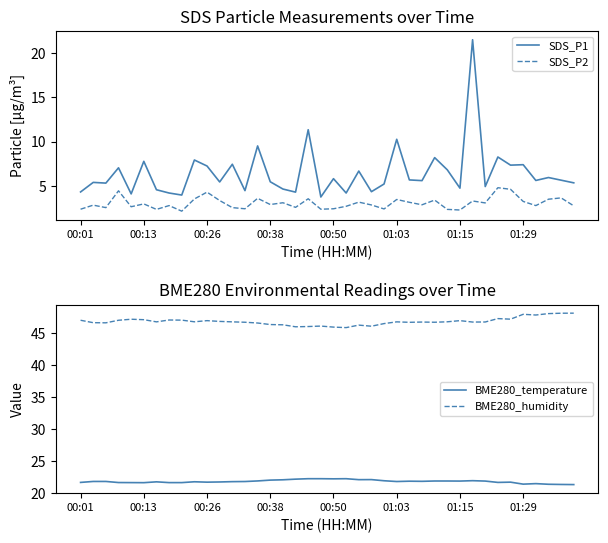

How many series are shown in this chart?

4